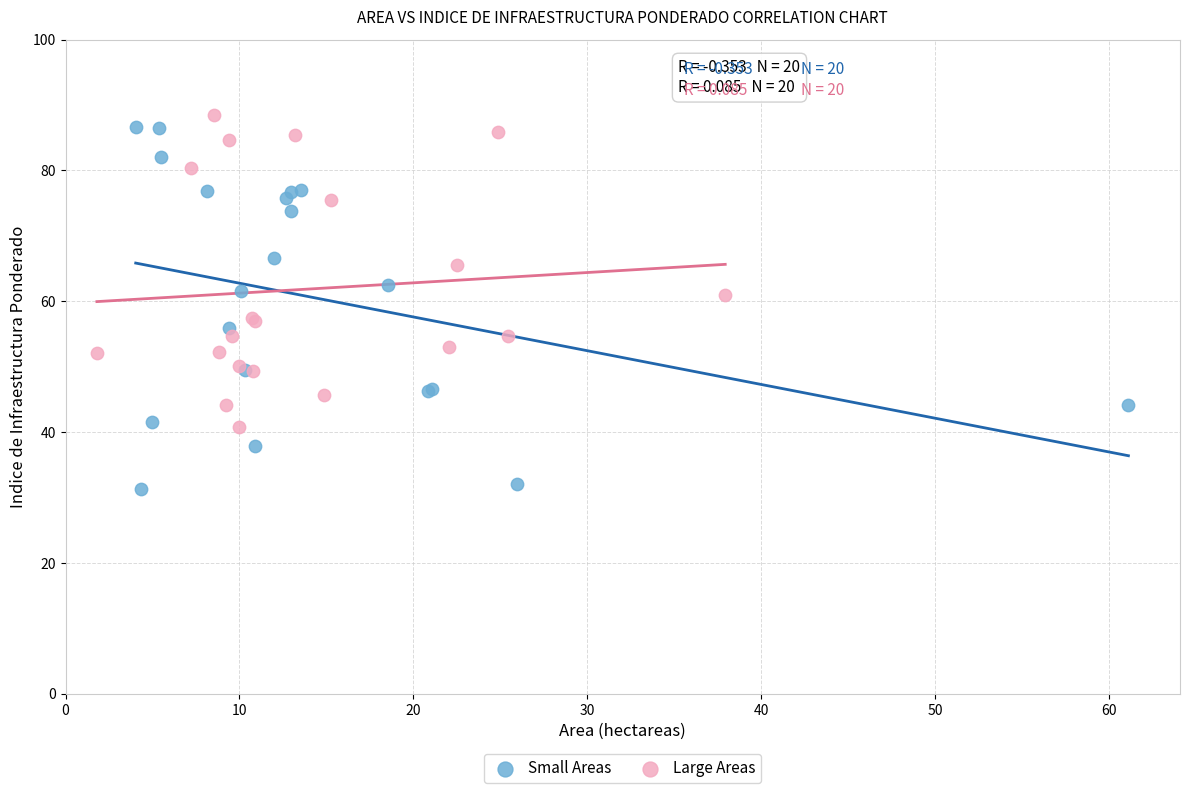

Which series reaches the minimum Y coordinate?

Small Areas